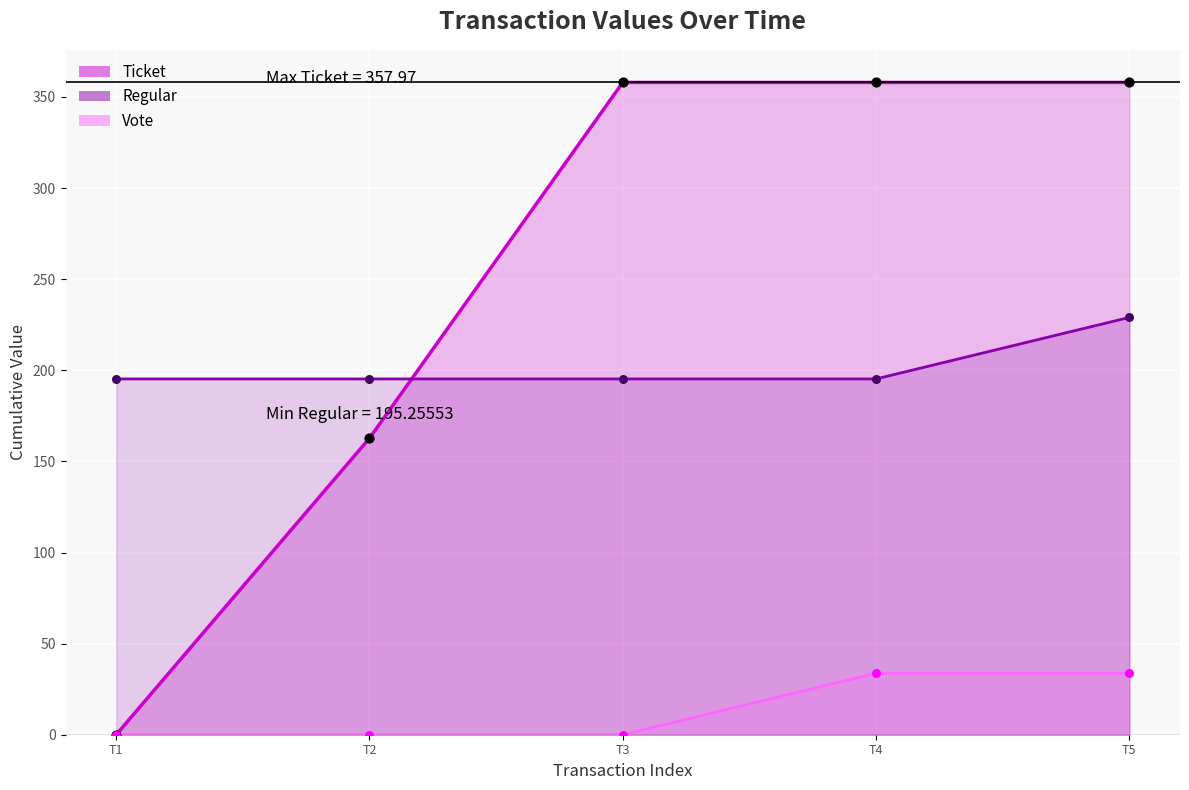

At which category is the sum across all series the highest?

T5